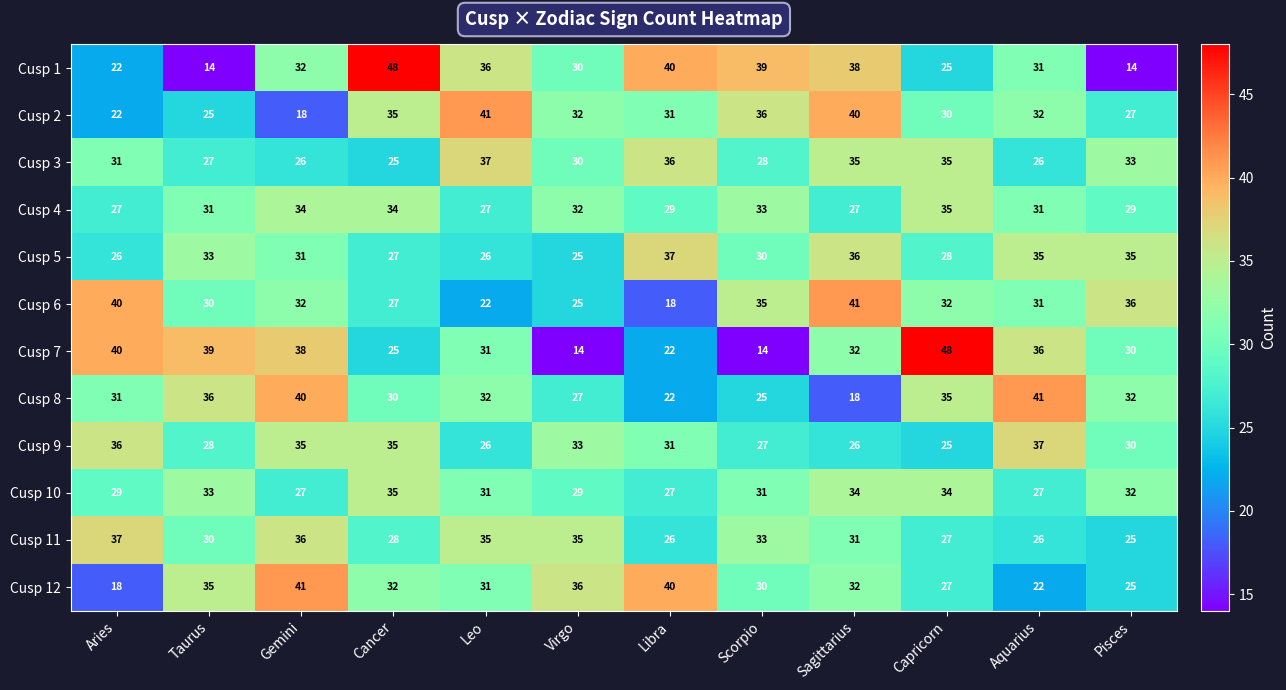

What is the approximate value of Cusp 9 at Leo?

26